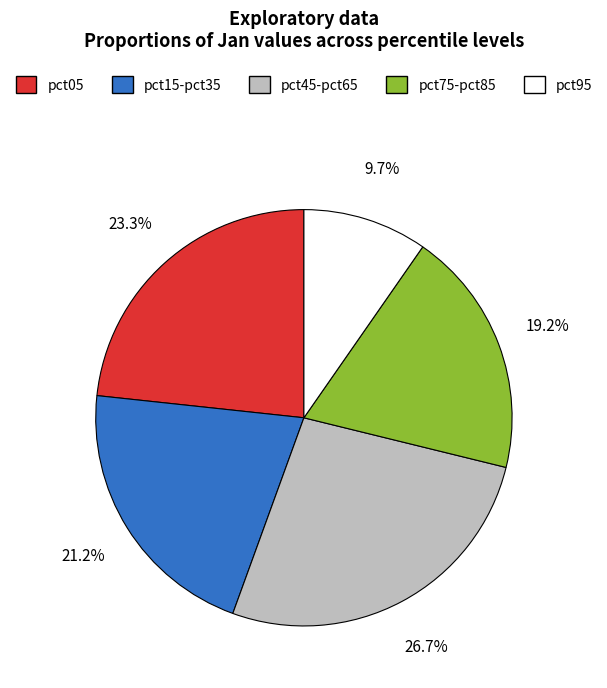

Rank the categories by value from highest to lowest.

pct45-pct65, pct05, pct15-pct35, pct75-pct85, pct95